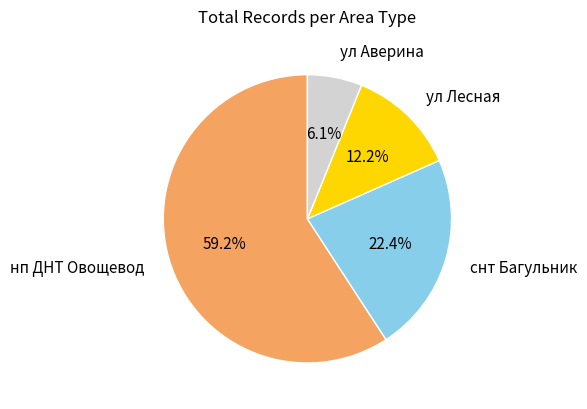

Count the number of slices in the pie.

4